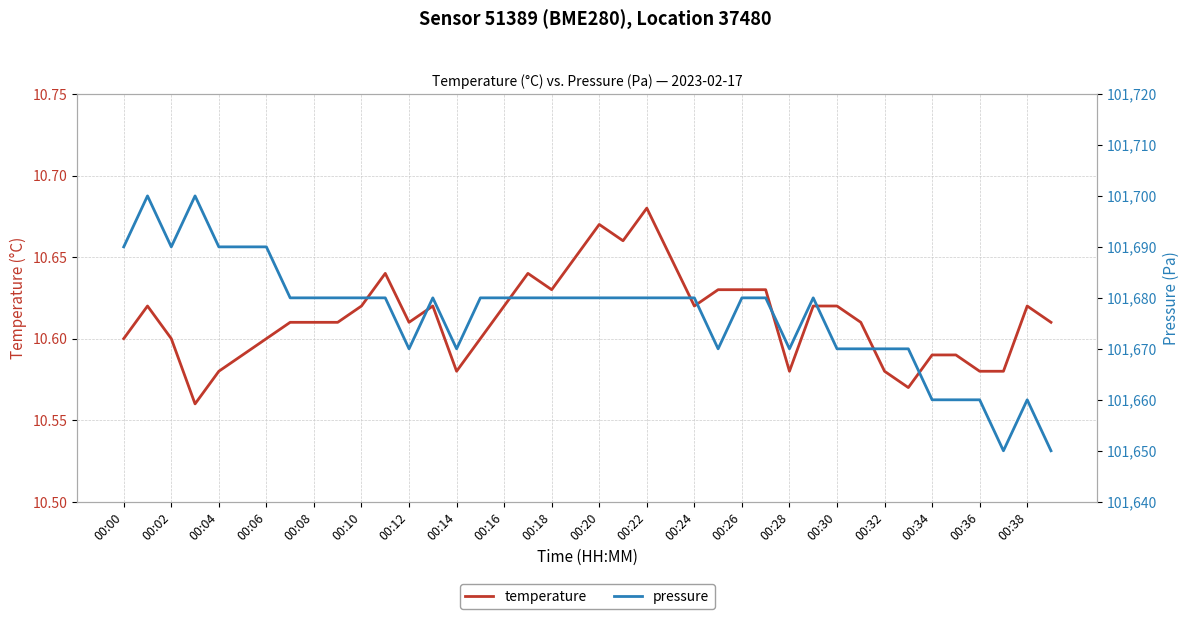

What is the lowest value of the pressure series?

101650.0